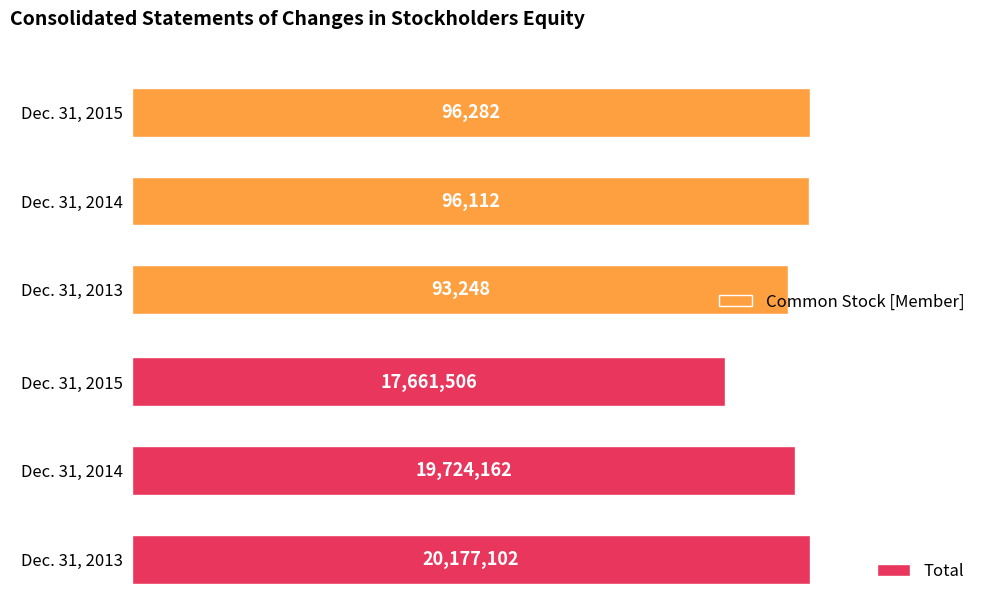

What is the difference between the maximum and second lowest values in the Common Stock [Member] series?

170